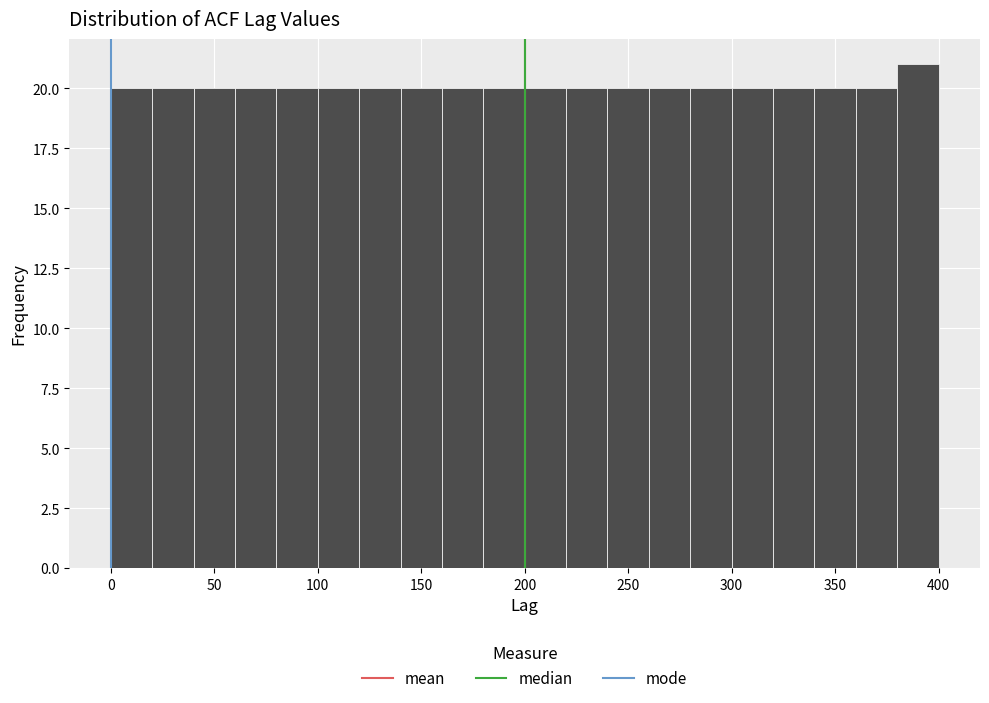

Reading left to right, list every bar in this chart as the range it spans on the x-axis followed by its height. The values are not printed on the chart, so give them approximately, as read against the axis.

0 to 20: 20
20 to 40: 20
40 to 60: 20
60 to 80: 20
80 to 100: 20
100 to 120: 20
120 to 140: 20
140 to 160: 20
160 to 180: 20
180 to 200: 20
200 to 220: 20
220 to 240: 20
240 to 260: 20
260 to 280: 20
280 to 300: 20
300 to 320: 20
320 to 340: 20
340 to 360: 20
360 to 380: 20
380 to 400: 21